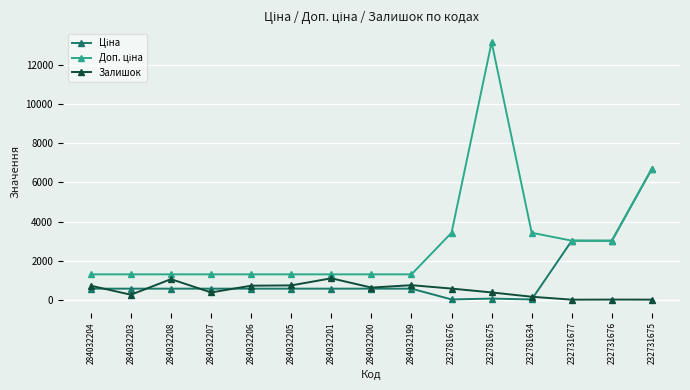

What is the difference between the highest and lowest values at 284032199?

732.0